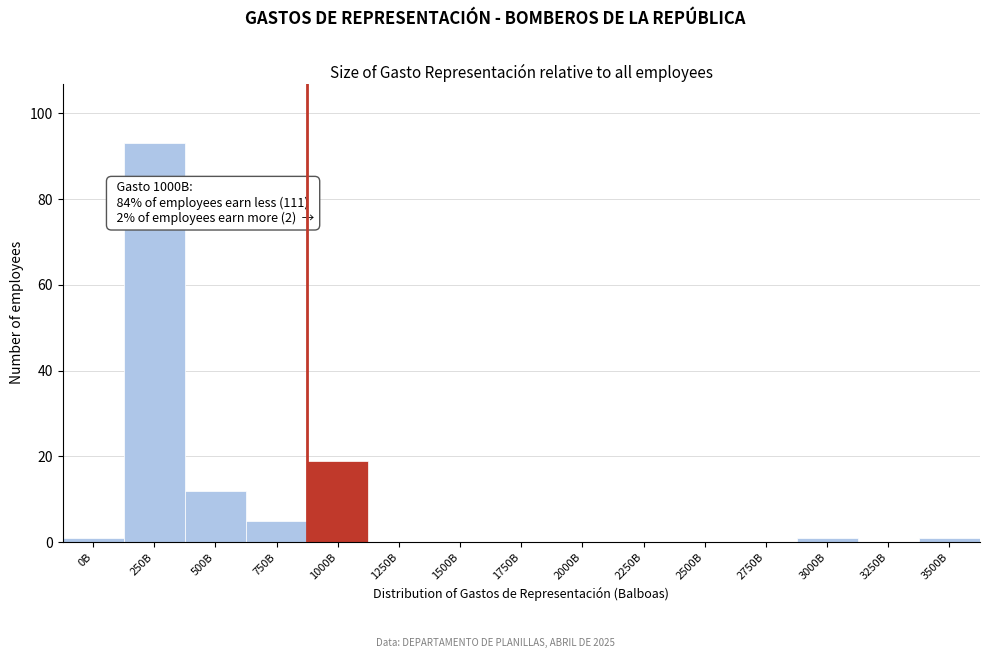

Reading left to right, extract all data points from this chart.

0B=1	250B=93	500B=12	750B=5	1000B=19	1250B=0	1500B=0	1750B=0	2000B=0	2250B=0	2500B=0	2750B=0	3000B=1	3250B=0	3500B=1